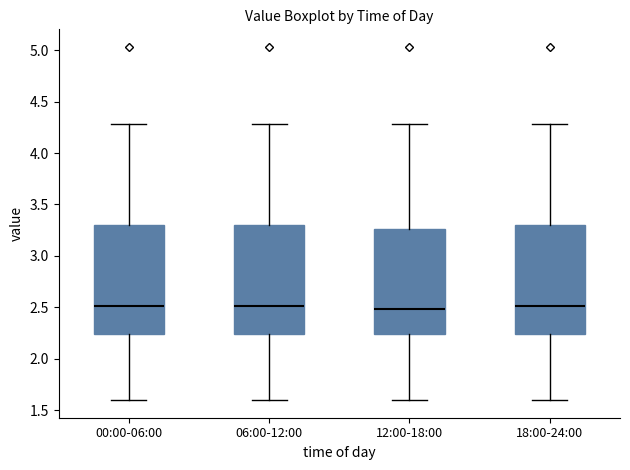

Reading left to right, transcribe this box plot: for each box, give where its median line is, the range the box spans, and where its two whiskers end, as read against the y-axis. The values are not printed on the chart, so give them approximately, as read against the axis.

00:00-06:00: median 2.50, box 2.25 to 3.30, whiskers 1.60 to 4.30
06:00-12:00: median 2.50, box 2.25 to 3.30, whiskers 1.60 to 4.30
12:00-18:00: median 2.50, box 2.25 to 3.25, whiskers 1.60 to 4.30
18:00-24:00: median 2.50, box 2.25 to 3.30, whiskers 1.60 to 4.30